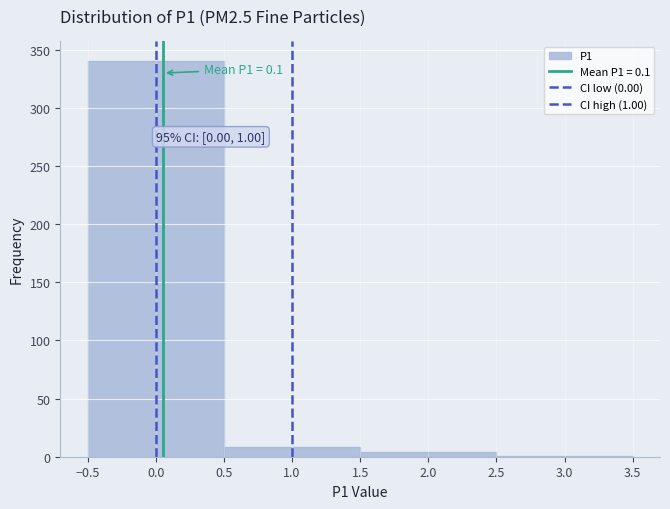

Which range on the x-axis has the tallest bar?

-0.5 to 0.5